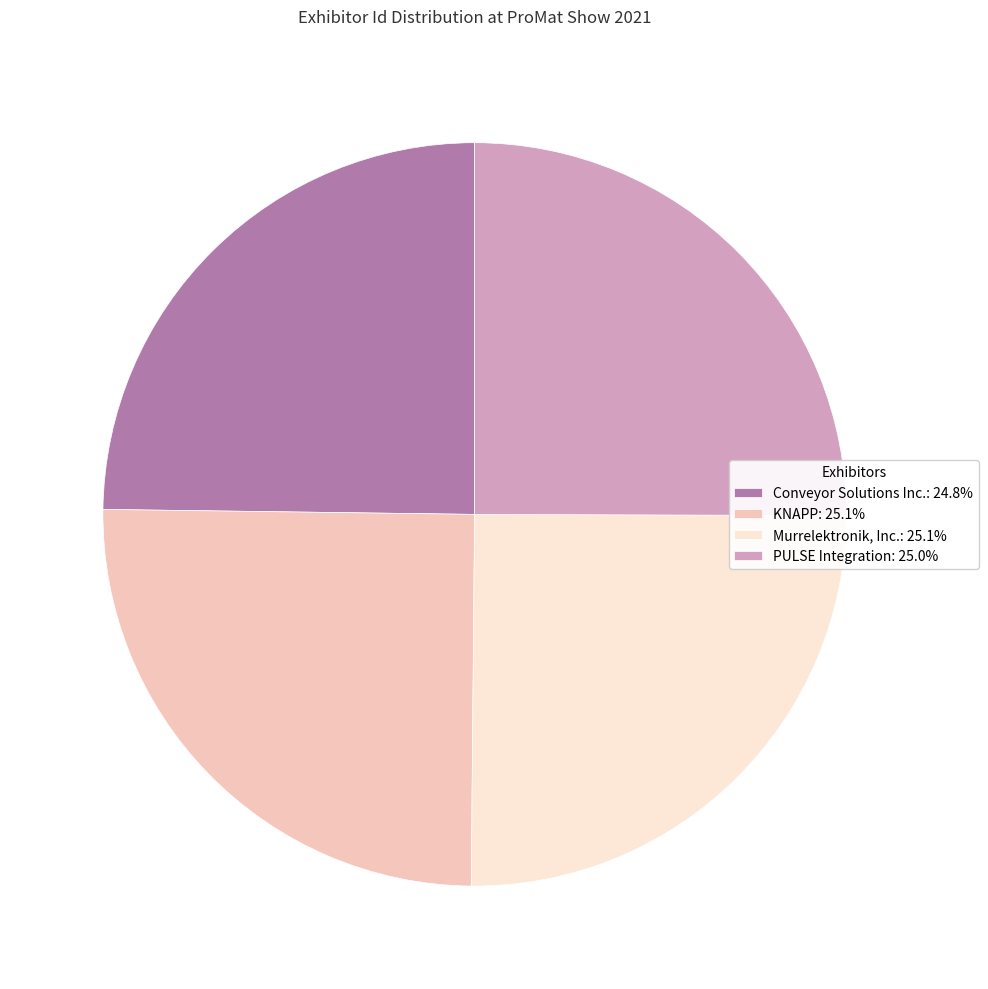

How many segments does this pie chart have?

4